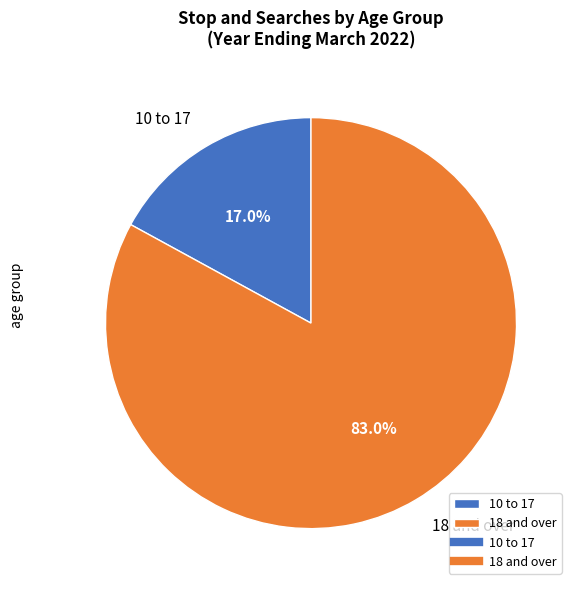

Which category has the smallest portion of the pie?

10 to 17